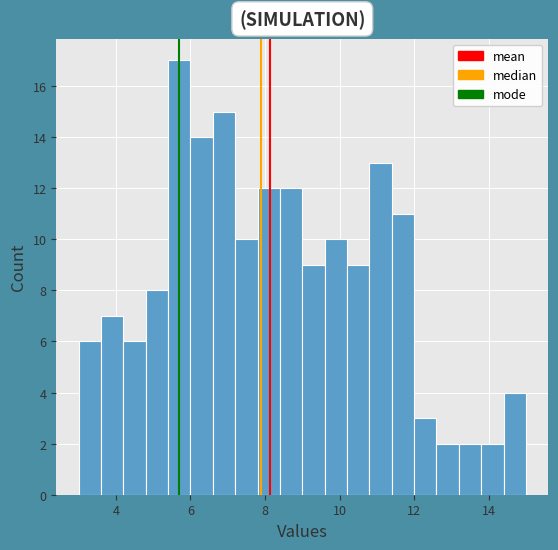

Around what value on the x-axis is the tallest bar? Give the approximate position of its centre, as read against the axis.

5.8